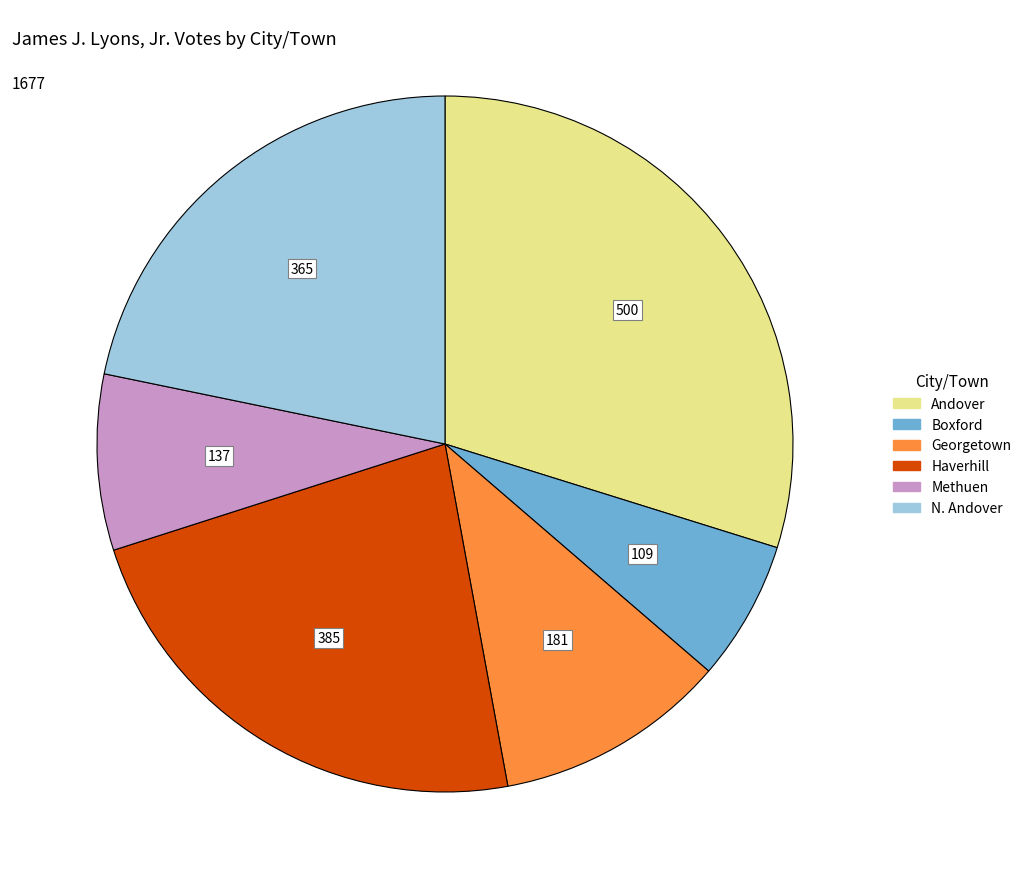

Do N. Andover and Methuen together represent more than half of the pie?

No